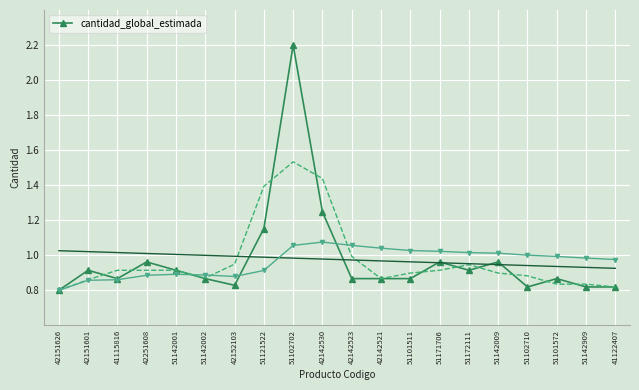

Which has a higher value, 51101511 or 51142009?

51142009